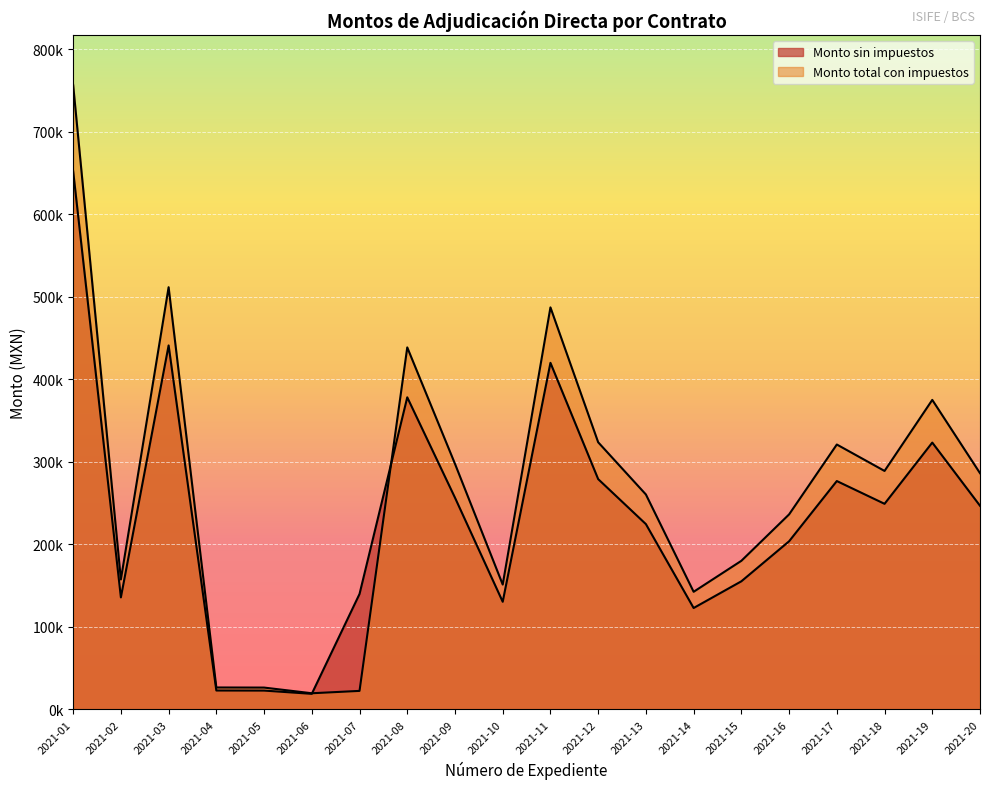

What is the smallest value displayed?

18811.0